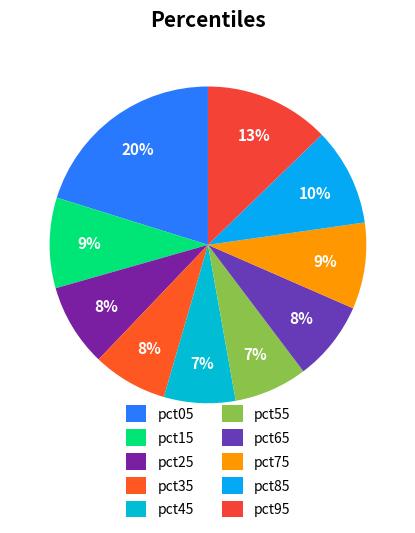

What is the smallest slice in the pie chart?

pct45